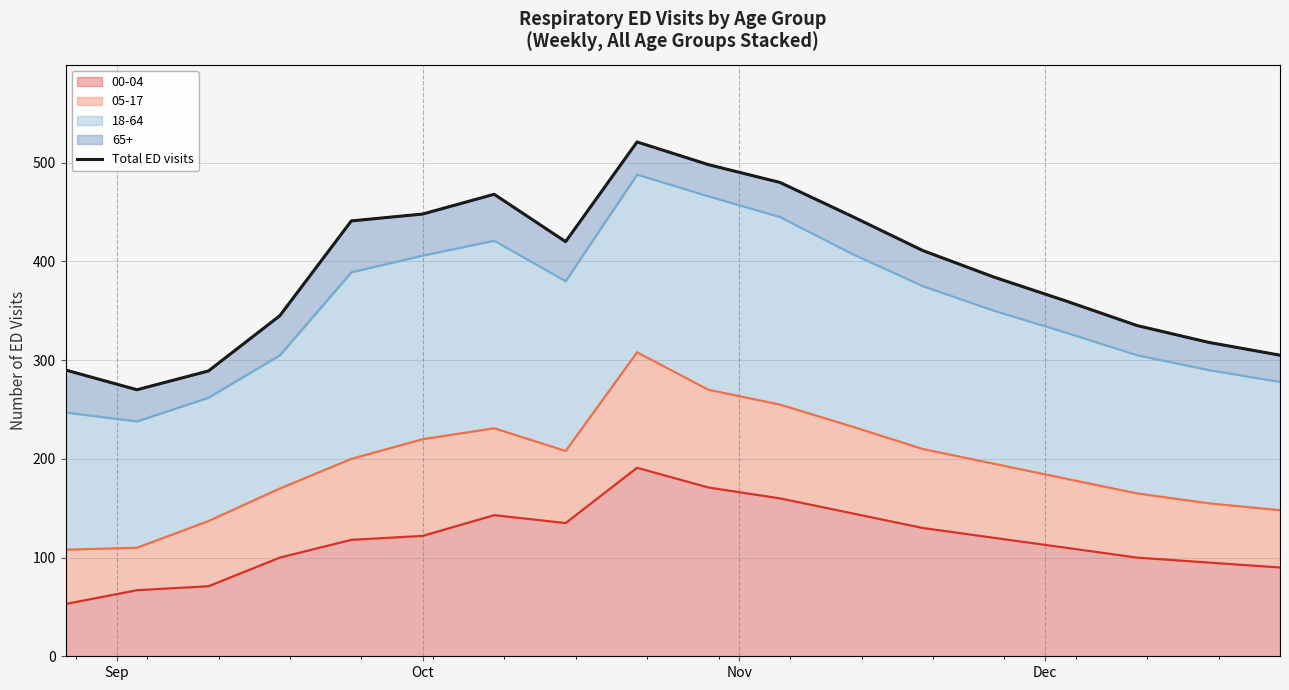

How many interior local valleys (lower than both neighbors) does the data have?

2